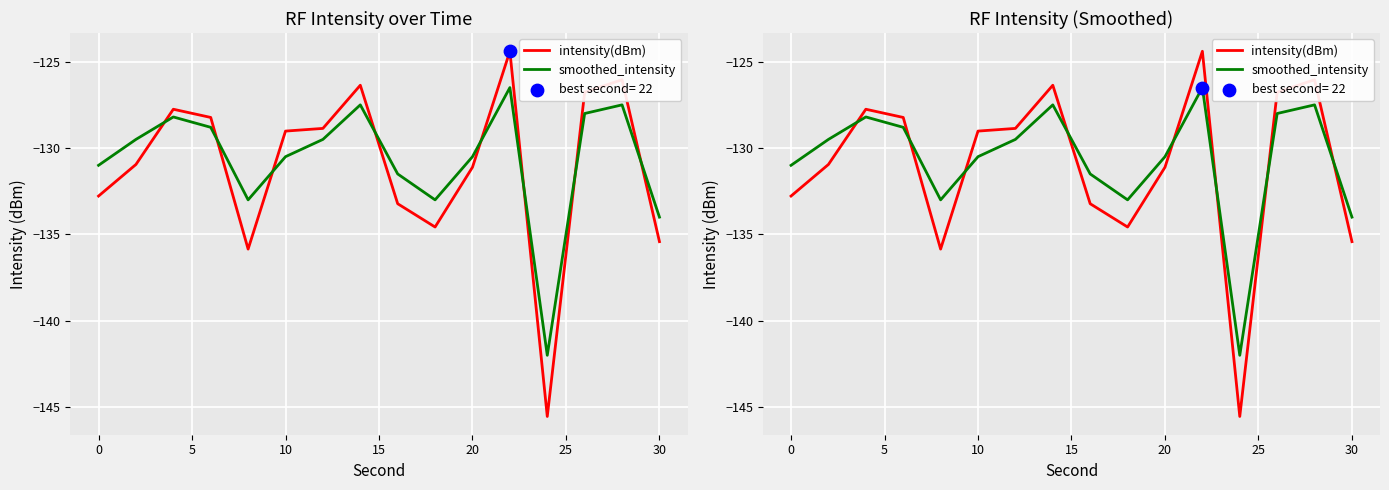

At how many categories does at least one series exceed -127?

4